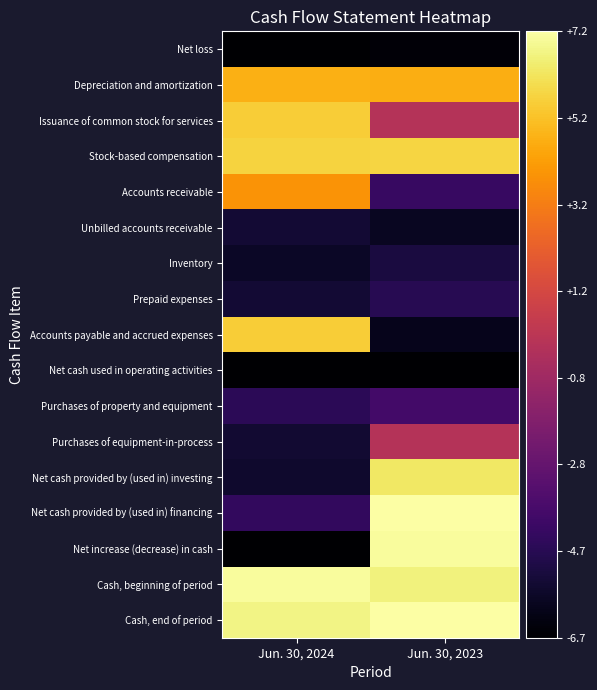

Which series has the largest total across all categories?

Cash, end of period